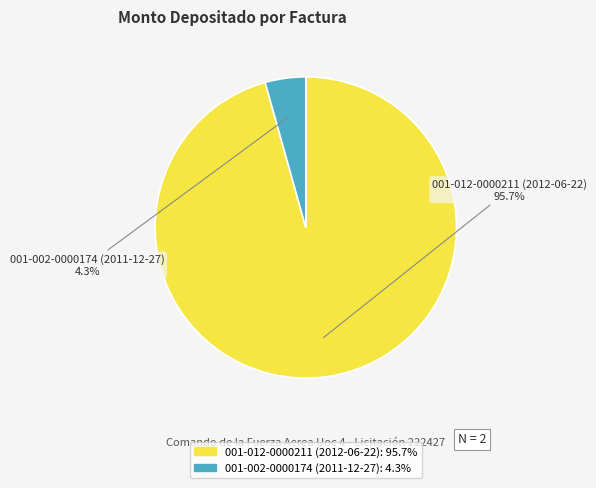

Is it true that 001-012-0000211 (2012-06-22) is 89% of the pie?

False